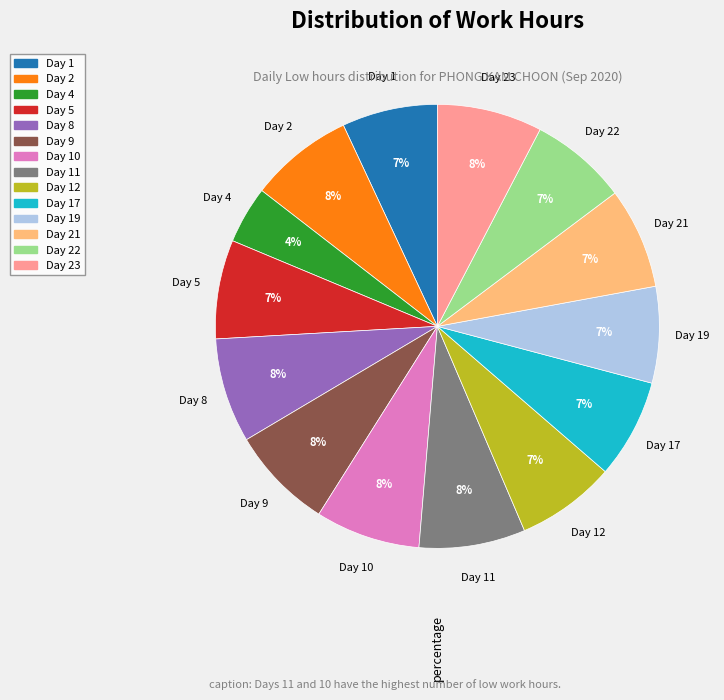

To the nearest percent, what is the average slice percentage?

7%